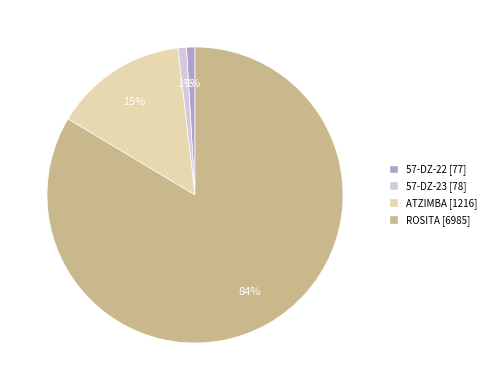

Approximately how many times larger is the value at ATZIMBA compared to ROSITA?

0.2